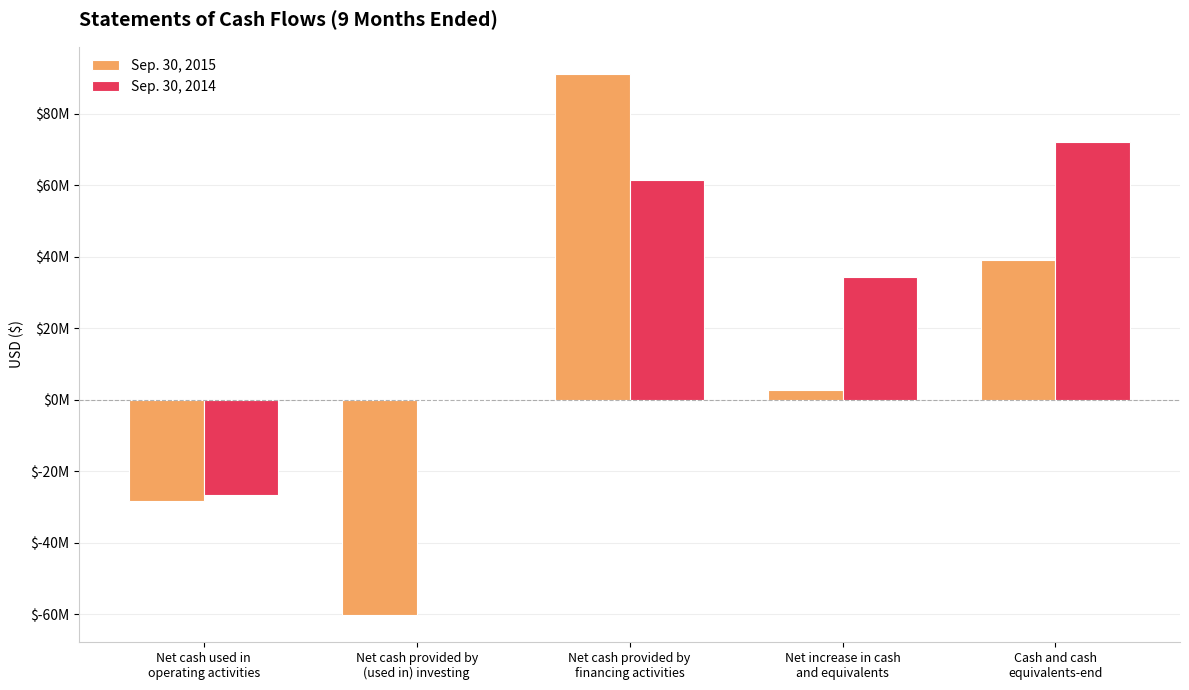

What is the value of the Sep. 30, 2015 bar at the 2nd from the left?

-60139329